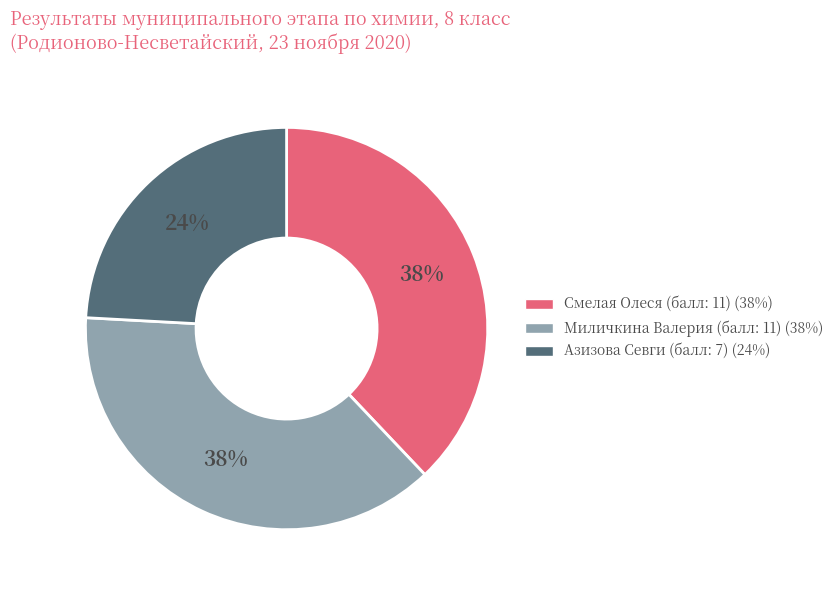

How many slices are in this pie chart?

3